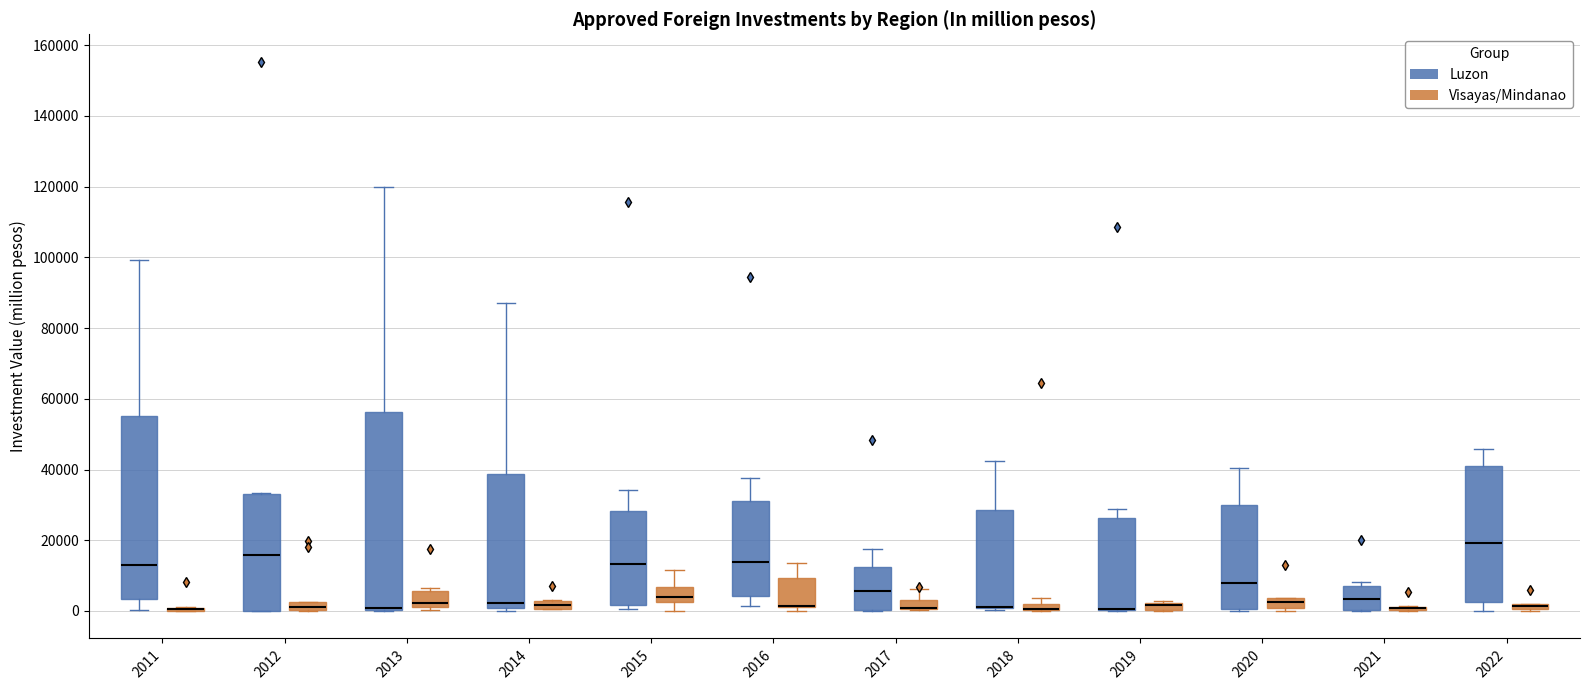

Where is the lower edge of the box for 2013 (Visayas/Mindanao) on the y-axis? The values are not printed on the chart, so give them approximately, as read against the axis.

2000